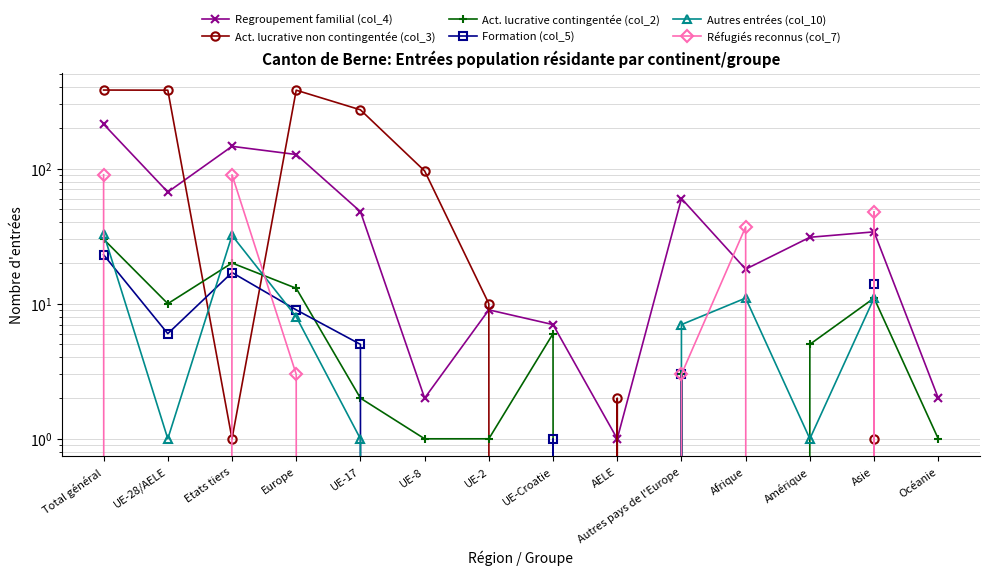

How many values in the Autres entrées (col_10) series exceed 1?

6